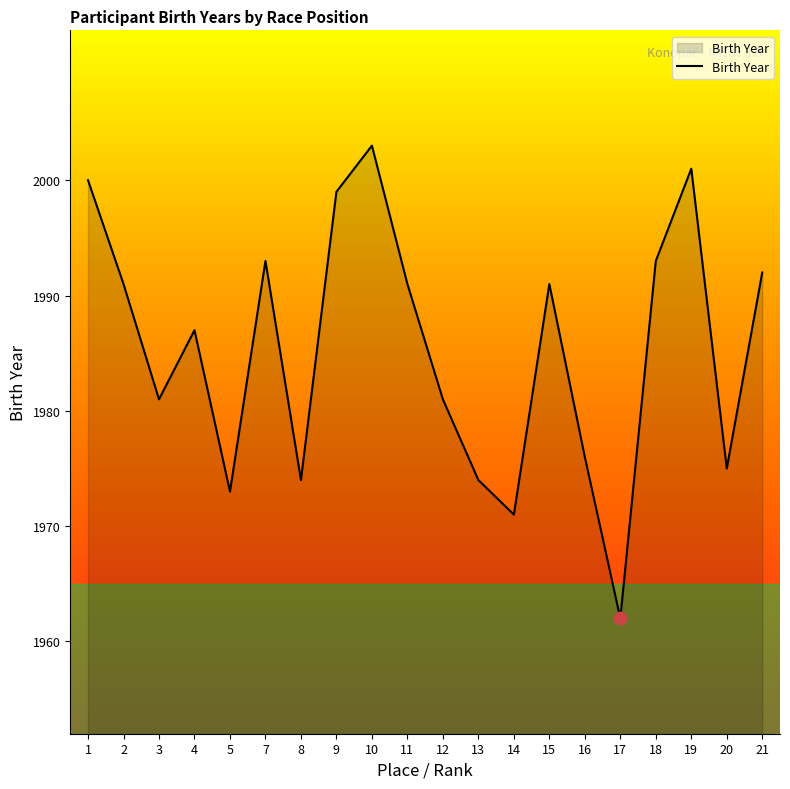

What is the change in value from 12 to 18?

+12